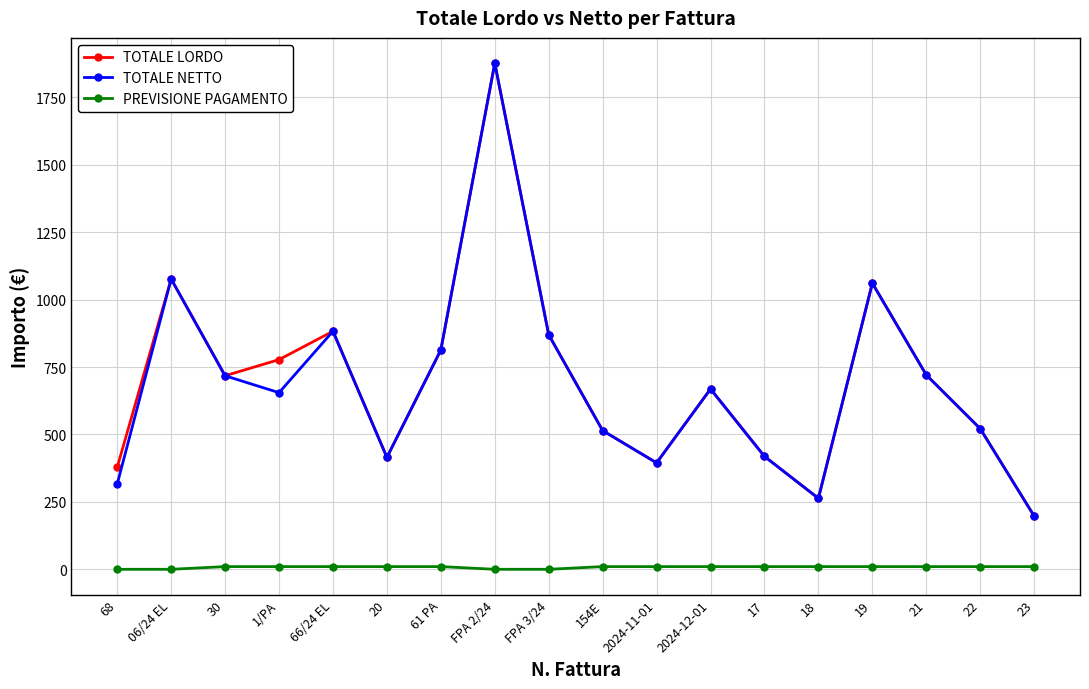

Which category has the highest value in the TOTALE LORDO series?

FPA 2/24